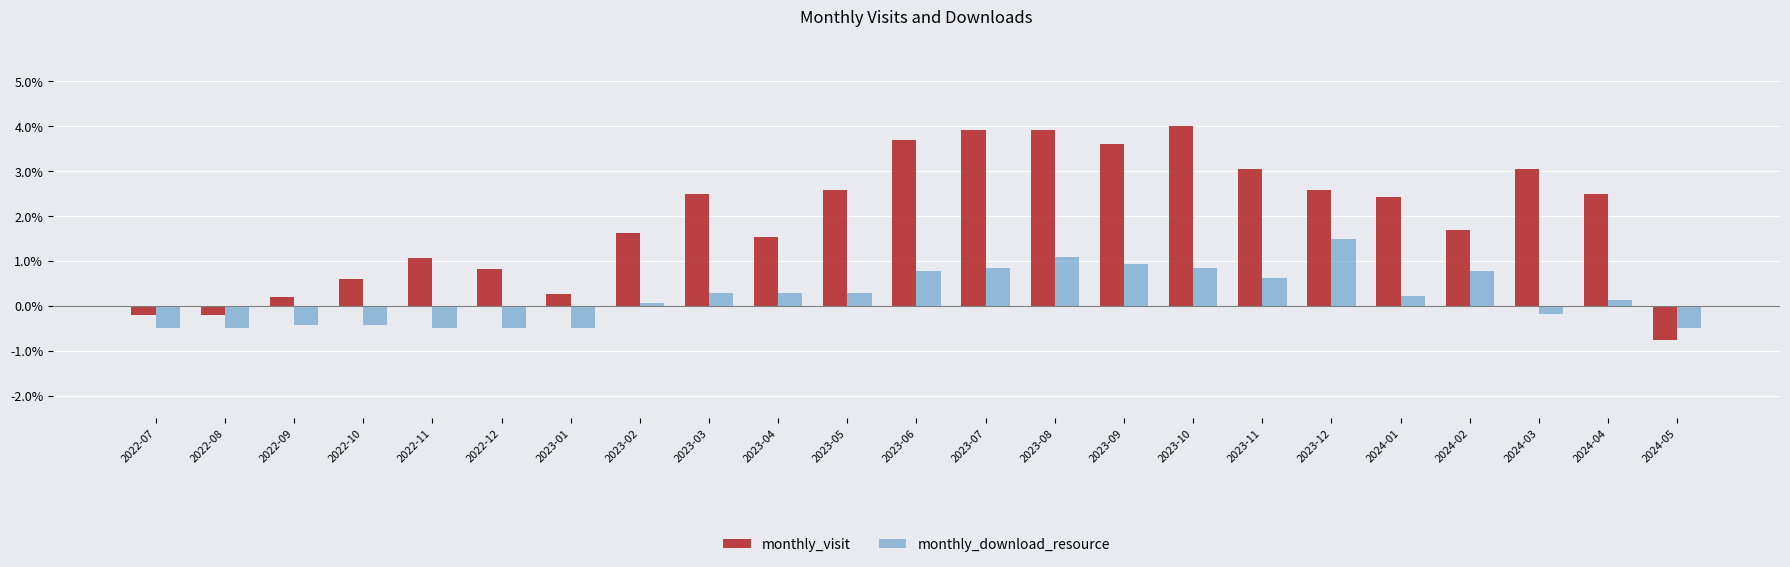

What is the label of the 21st bar from the right?

2022-09